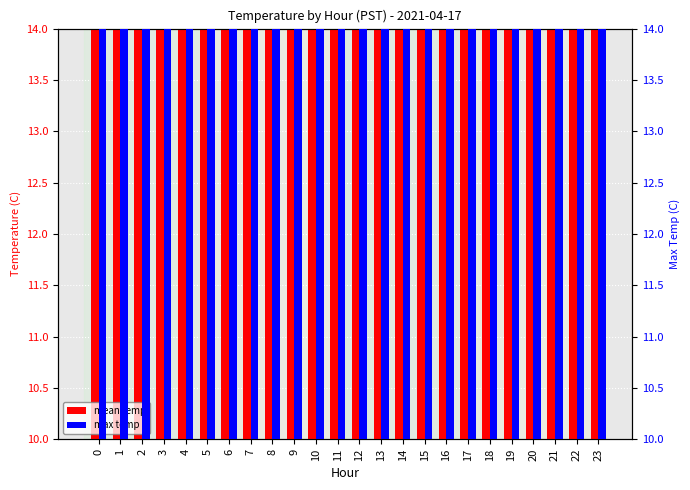

Is it true that mean temp equals 6.2 at 21?

False